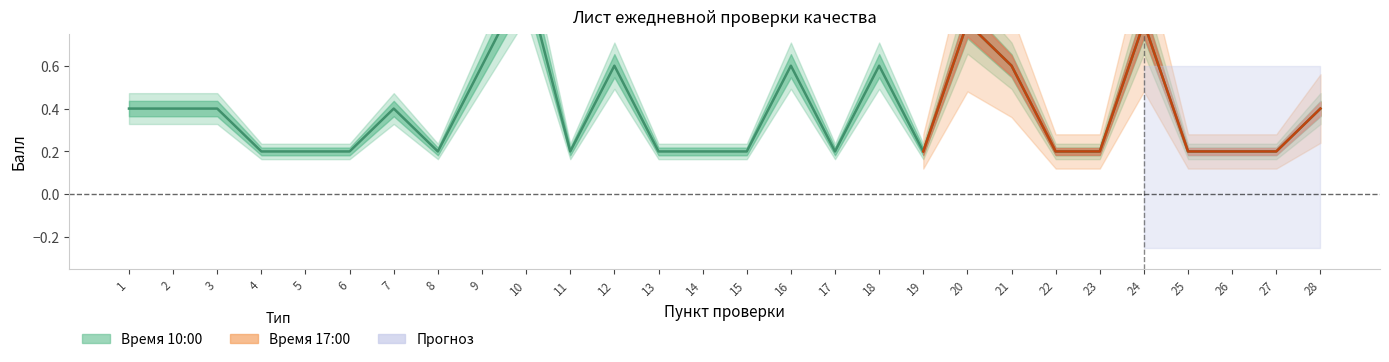

Count the number of categories in the chart.

28